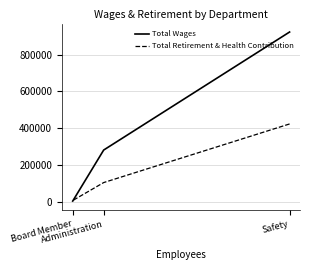

Between Safety and Board Member, which is larger?

Safety